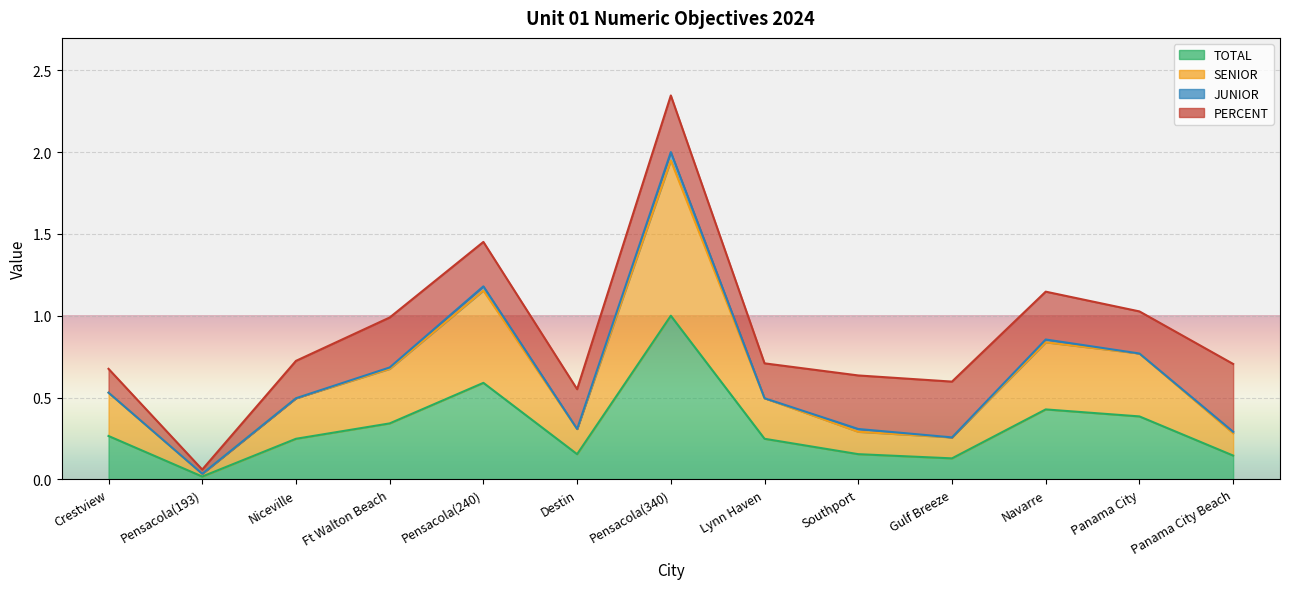

Which series has the largest total across all categories?

SENIOR